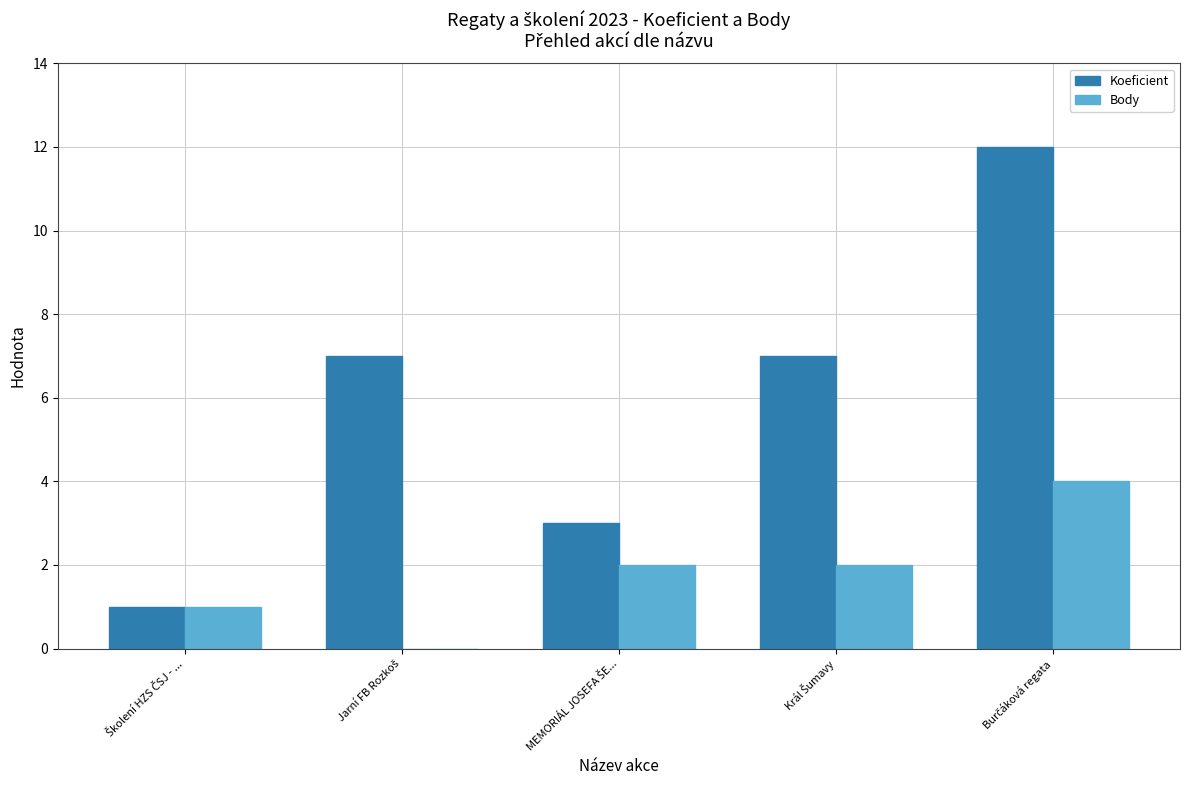

What is the greatest value displayed?

12